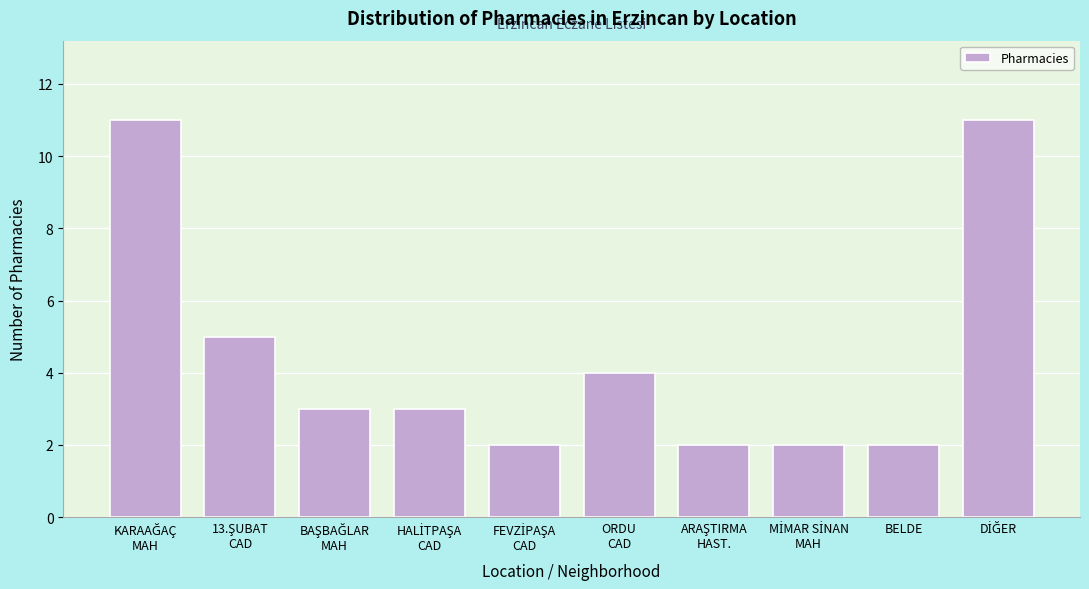

Reading left to right, list all the values displayed in this chart.

11	5	3	3	2	4	2	2	2	11